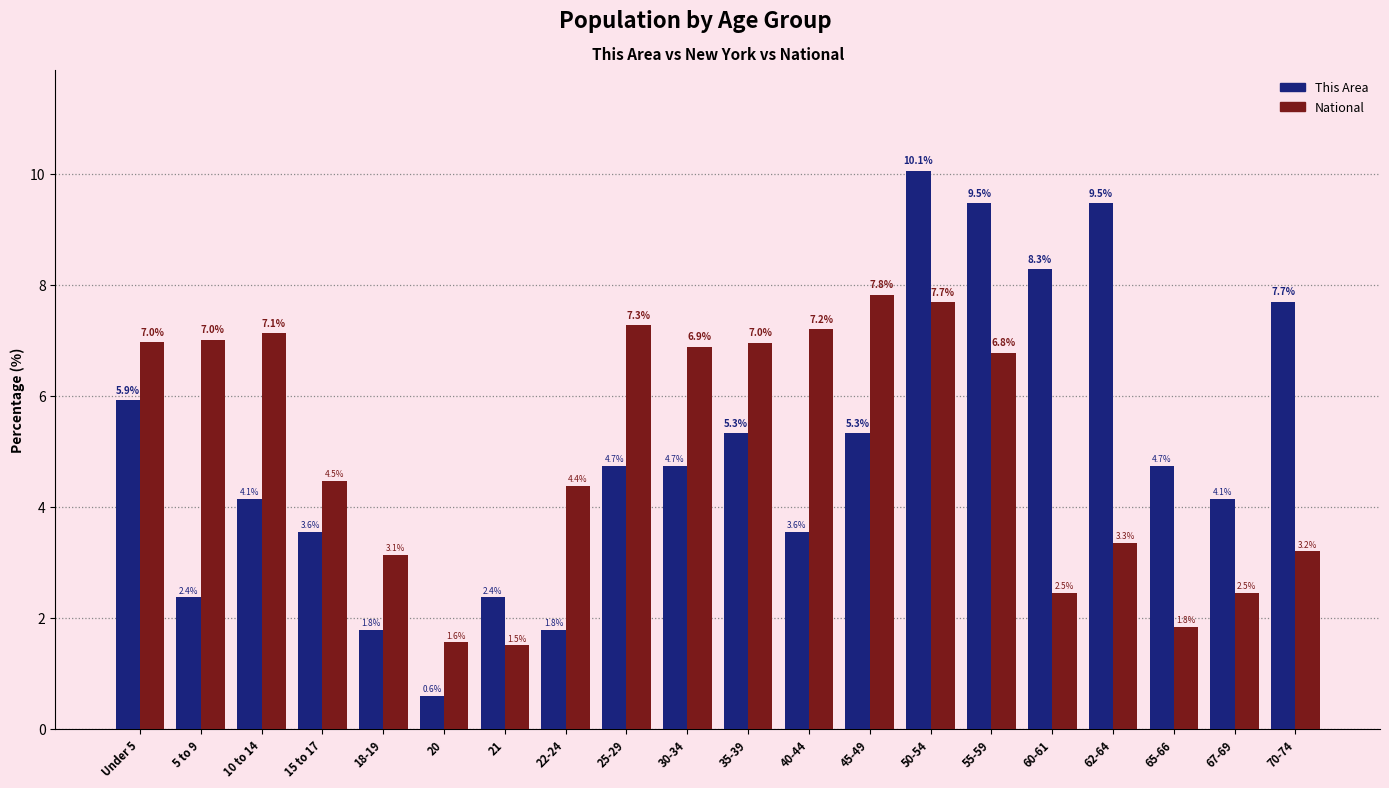

Where does the National series first go above 6?

Under 5